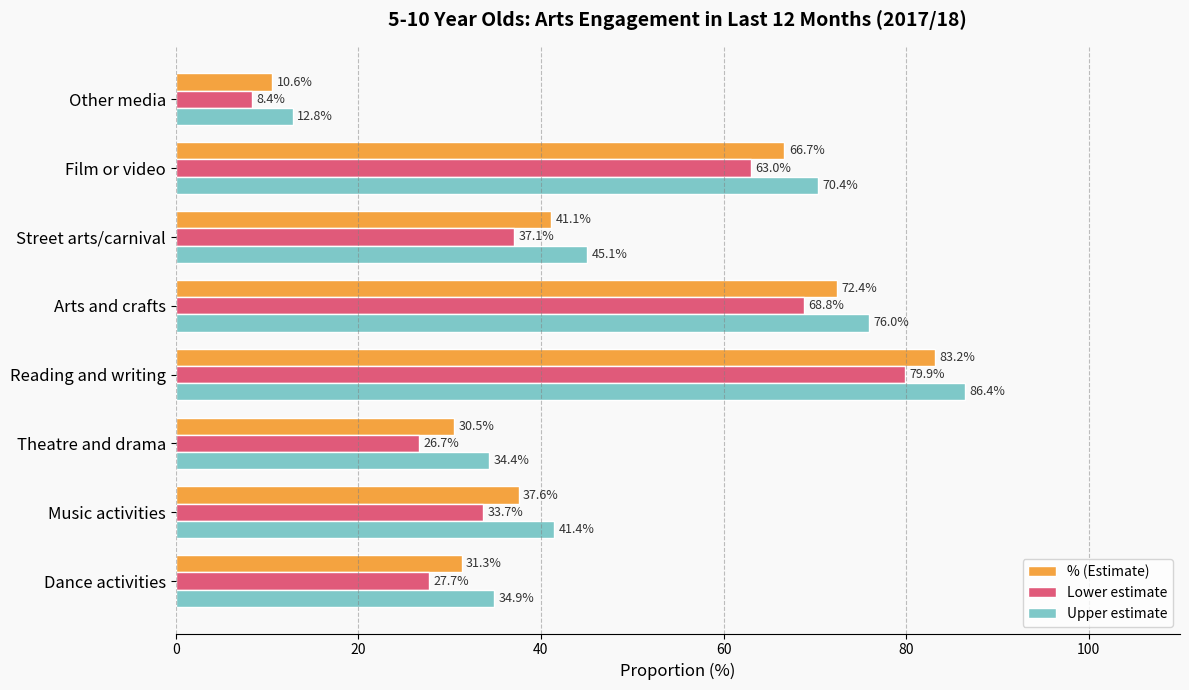

What is the sum of all Upper estimate values?

401.3